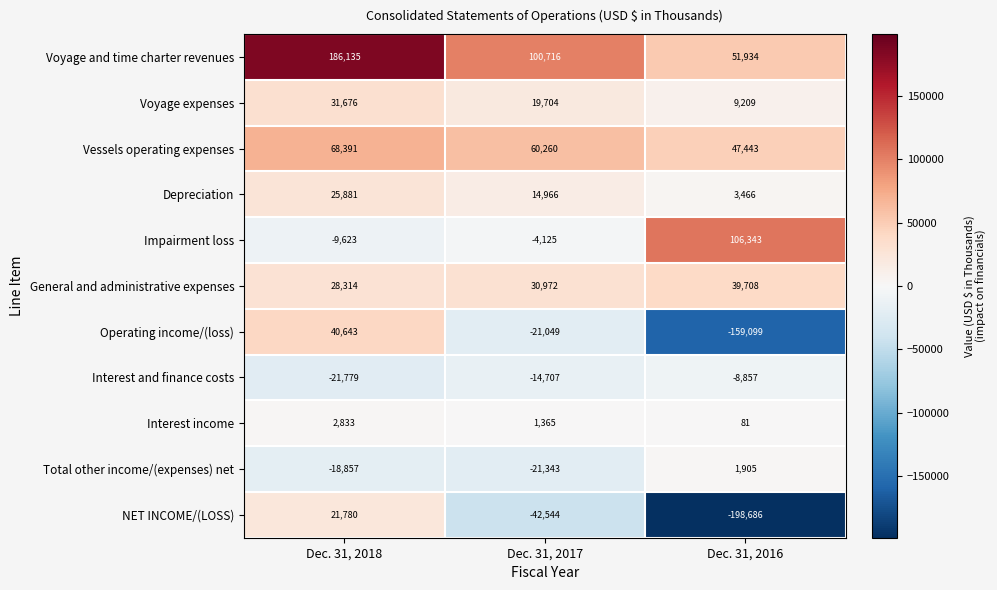

Between Dec. 31, 2017 and Dec. 31, 2016, which series saw the biggest shift?

NET INCOME/(LOSS)